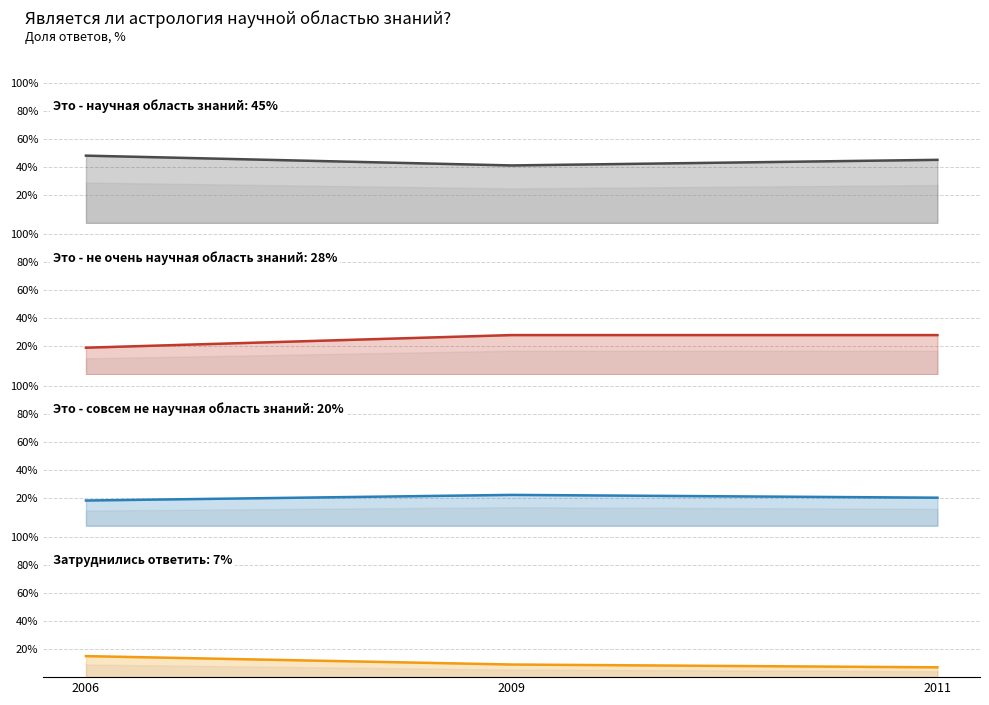

Where does the Затруднились ответить series first go above 9?

2006